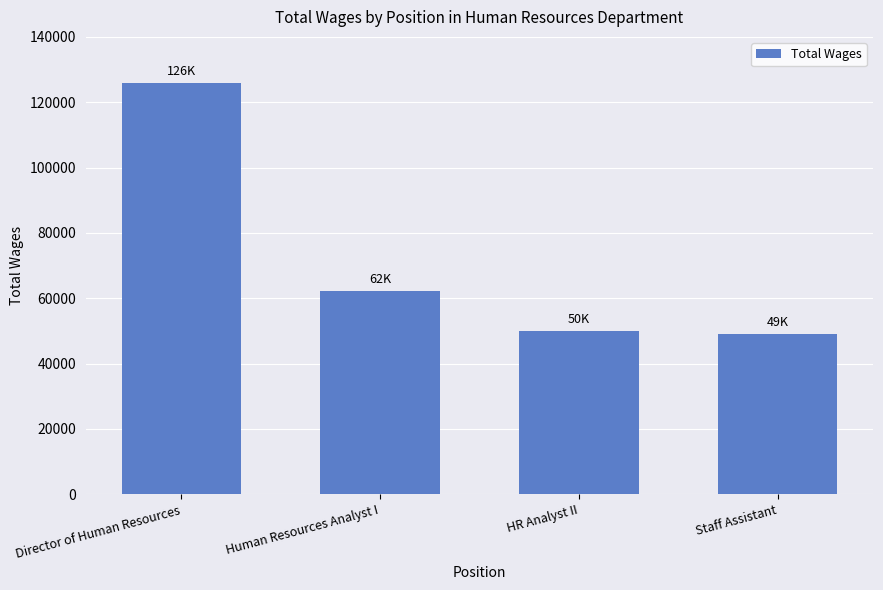

What is the smallest value displayed?

48967